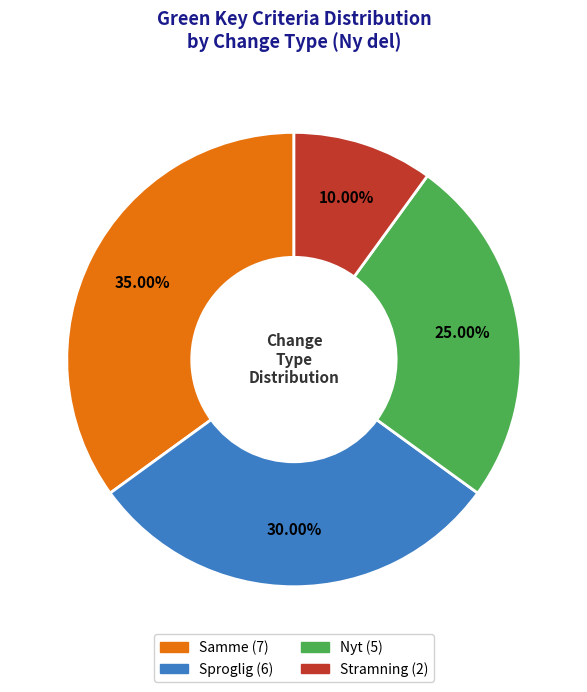

What percentage is the Samme slice, to the nearest percent?

35%